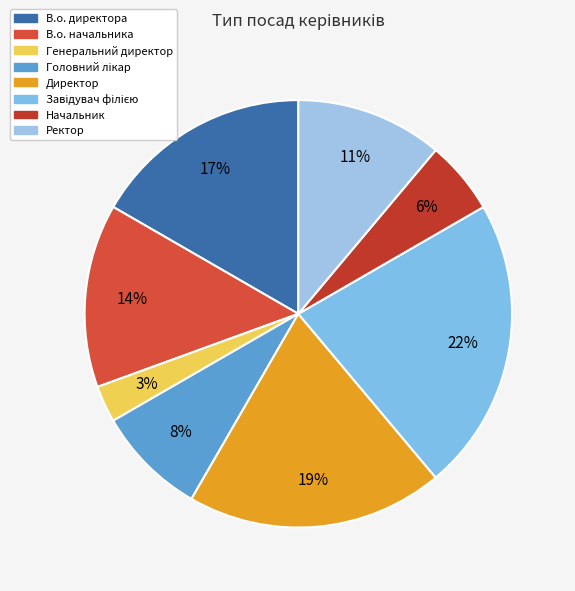

How much of the chart is everything except Головний лікар?

91.7%